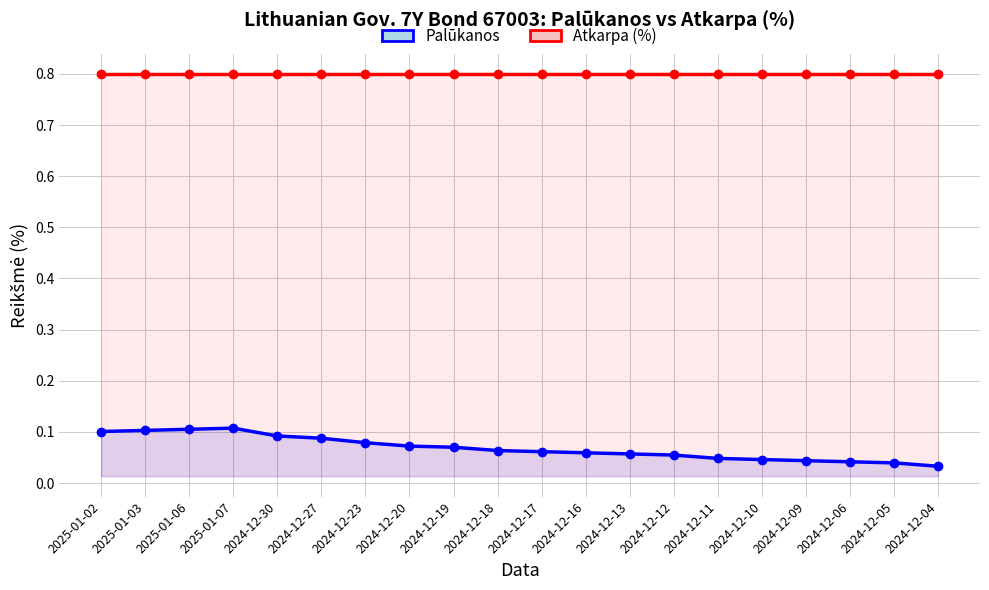

What value does the Atkarpa (%) series have at 2024-12-06?

0.8